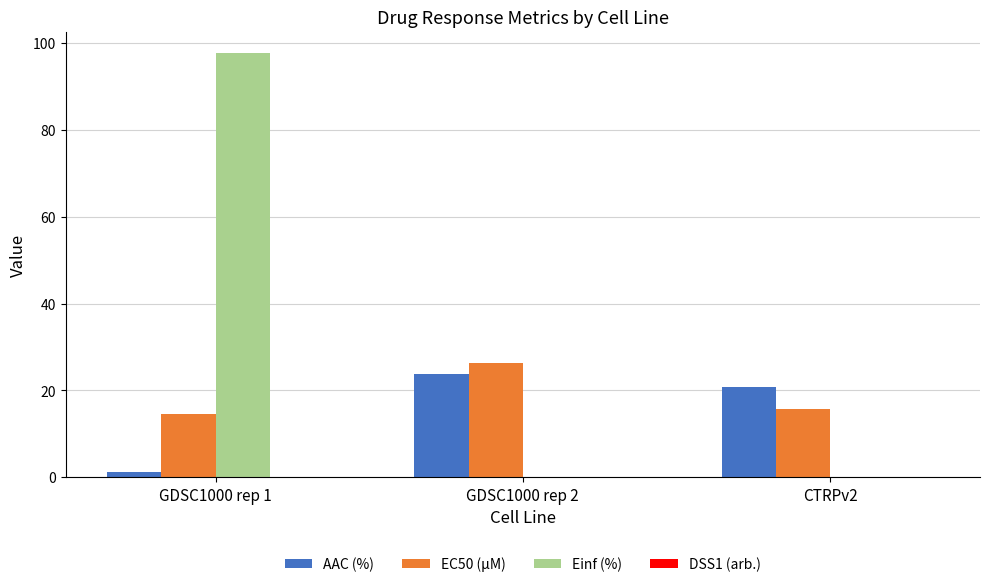

Read the AAC (%) value at GDSC1000 rep 1.

1.2